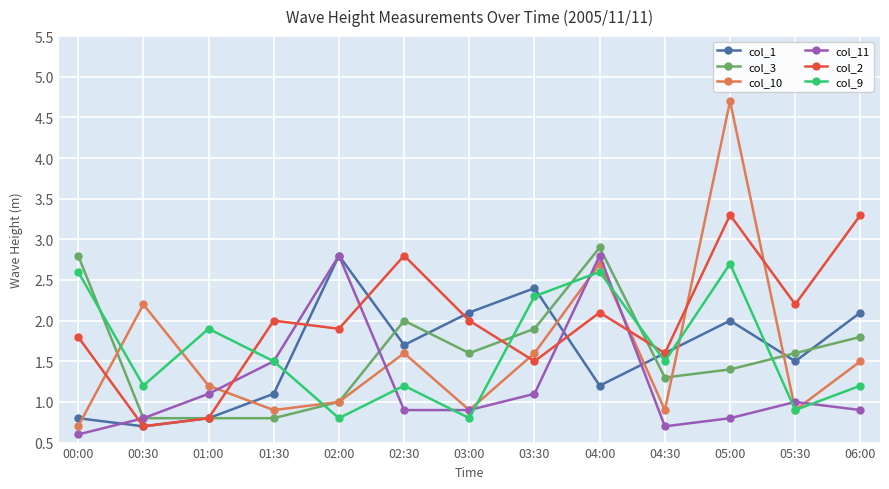

What is the value of the col_10 point at the 1st from the left?

0.7